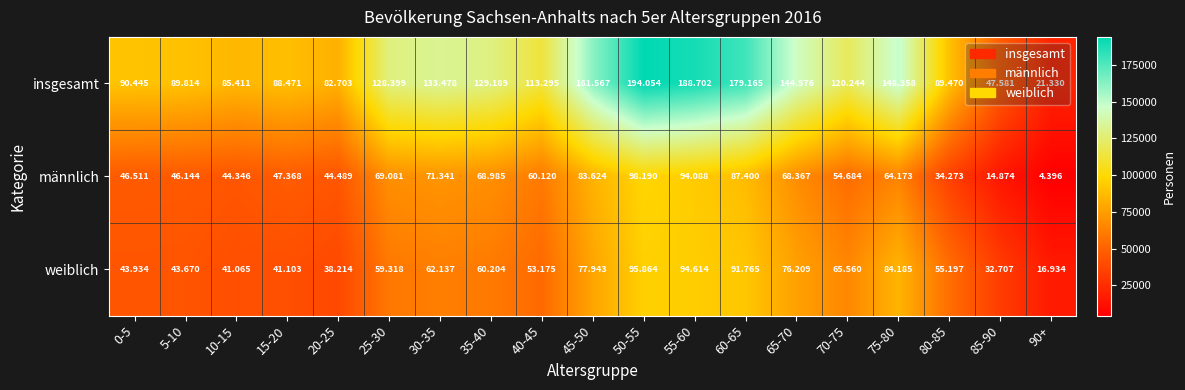

Which series has the largest total across all categories?

insgesamt